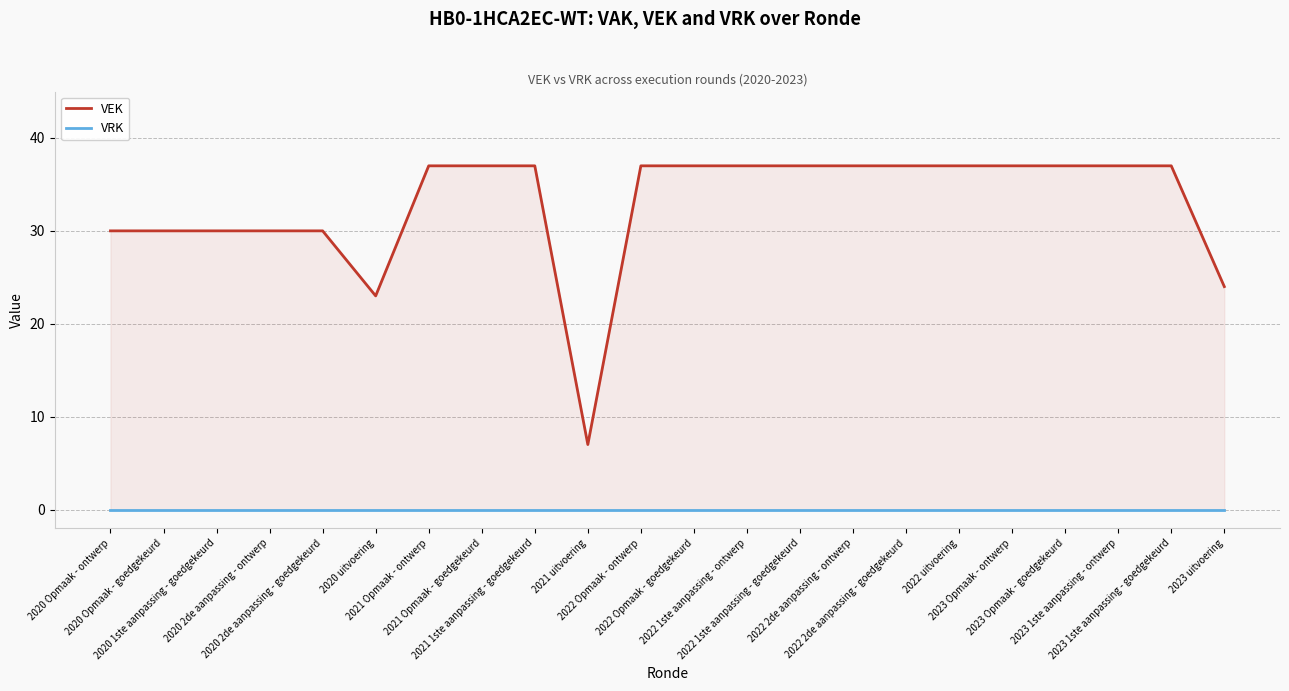

True or false: VEK and VRK cross at least once.

False